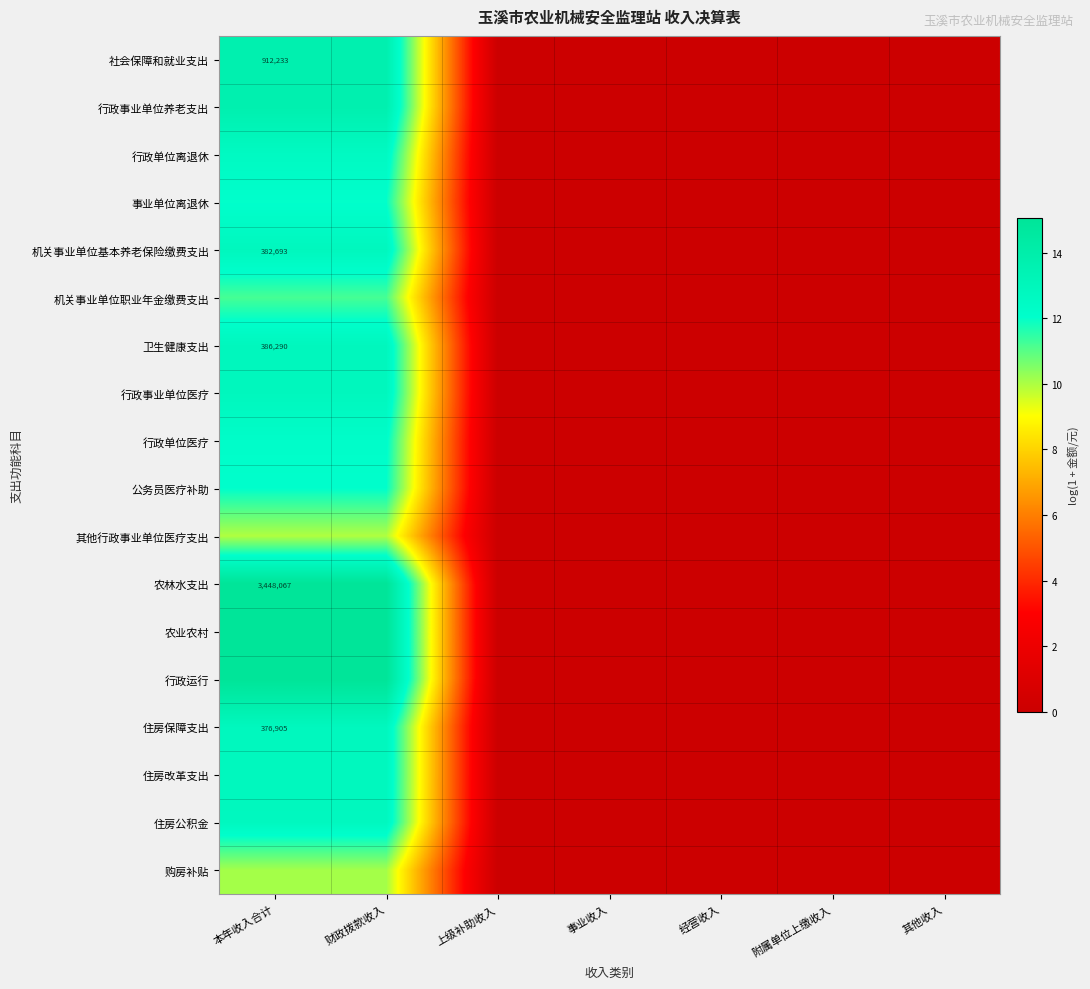

At how many categories does at least one series exceed 2?

2